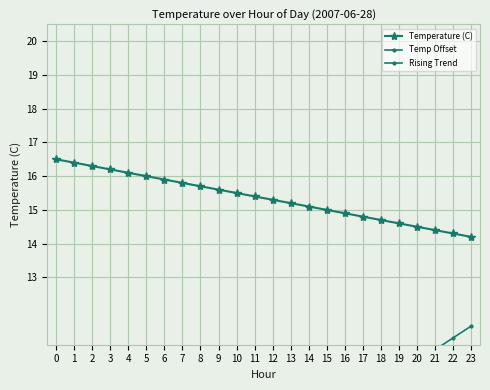

Which series has the largest total across all categories?

Temperature (C)